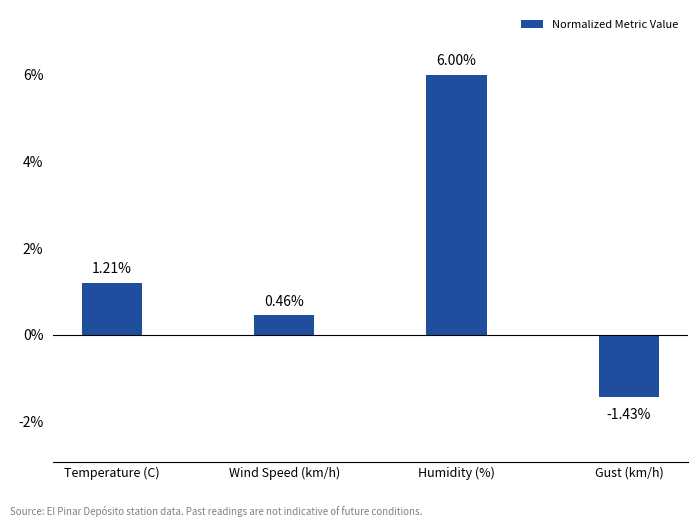

What is the label of the 1st bar from the right?

Gust (km/h)